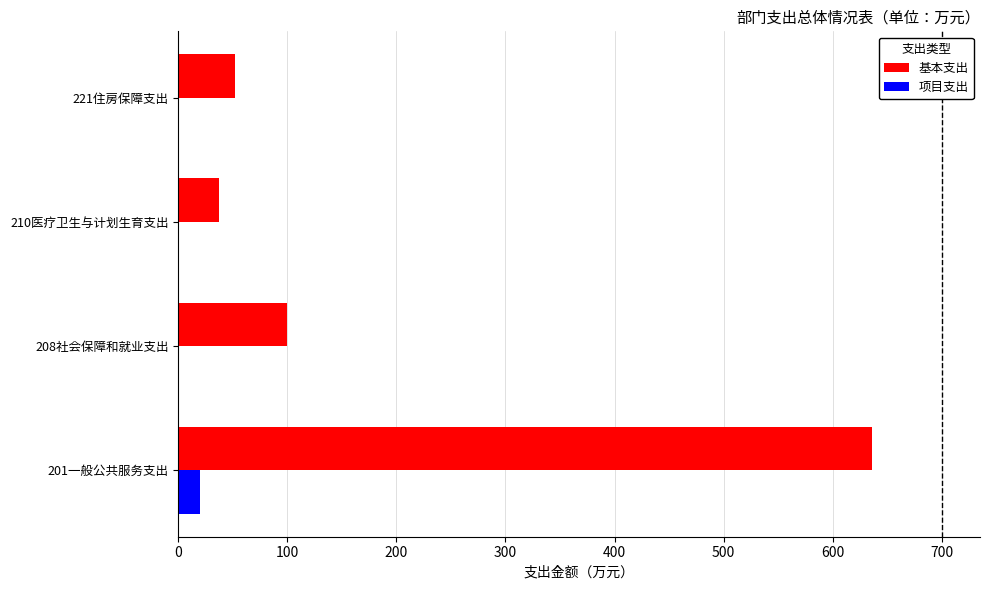

What is the average value of the 项目支出 series?

5.0